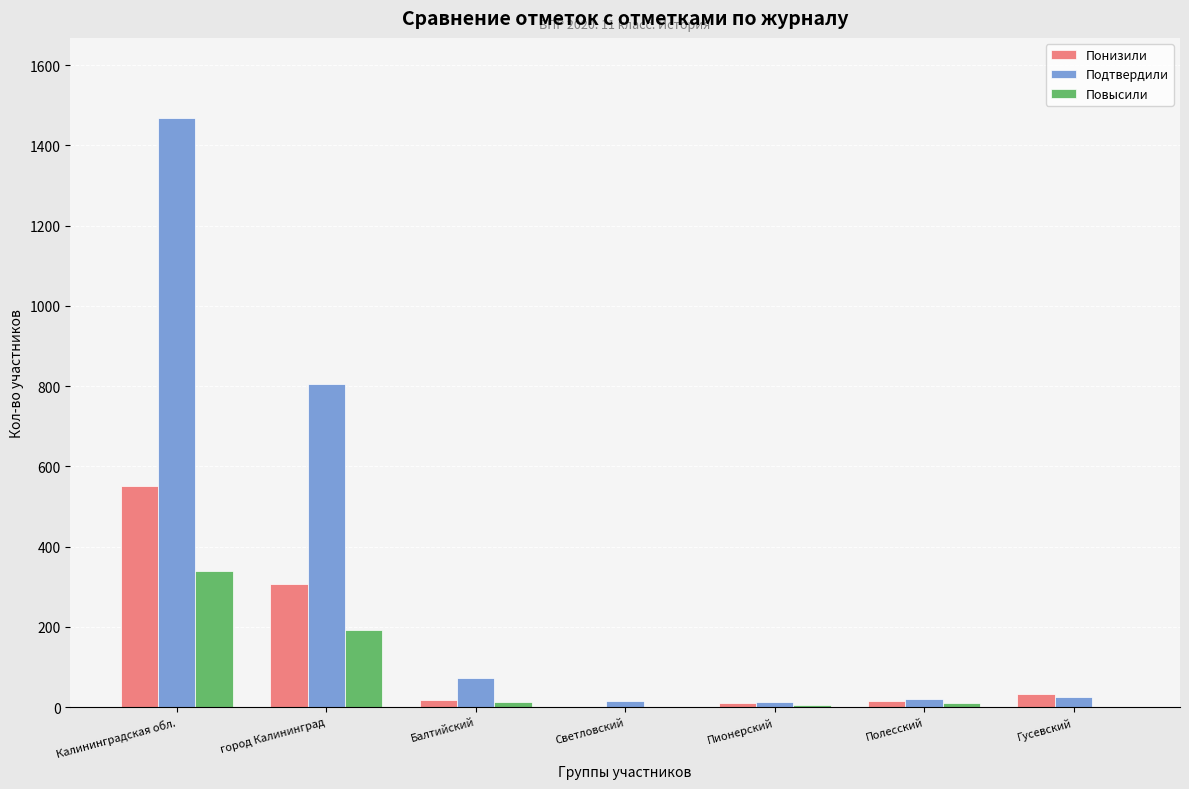

Where is Подтвердили nearest to the value 740?

город Калининград